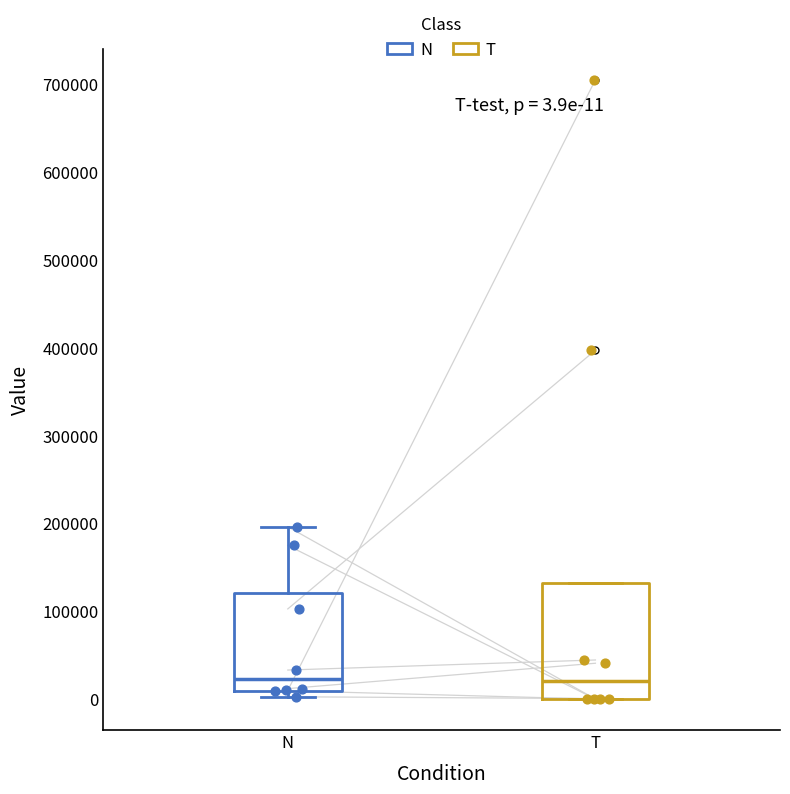

Comparing the boxes themselves (not the whiskers), which one is the tallest?

T